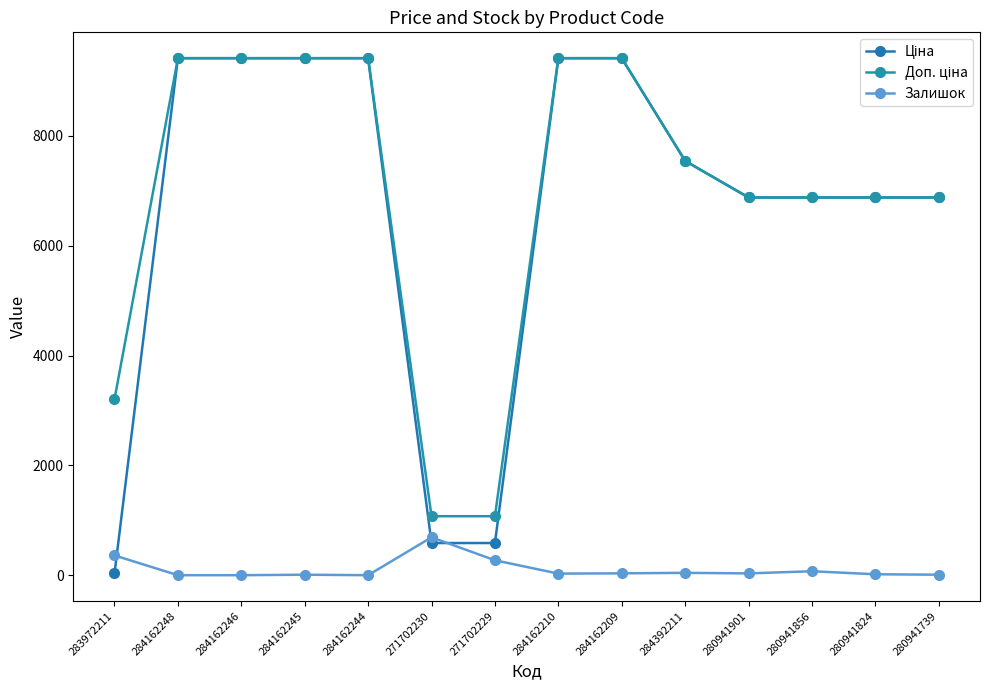

Between 284162248 and 284162244, which is larger?

284162248